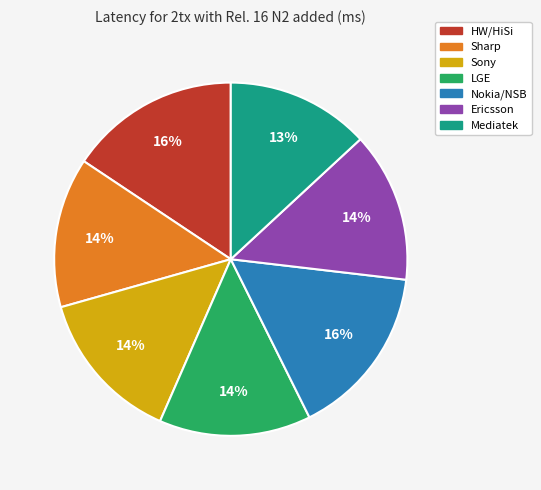

Is there any slice that represents more than half of the pie?

No